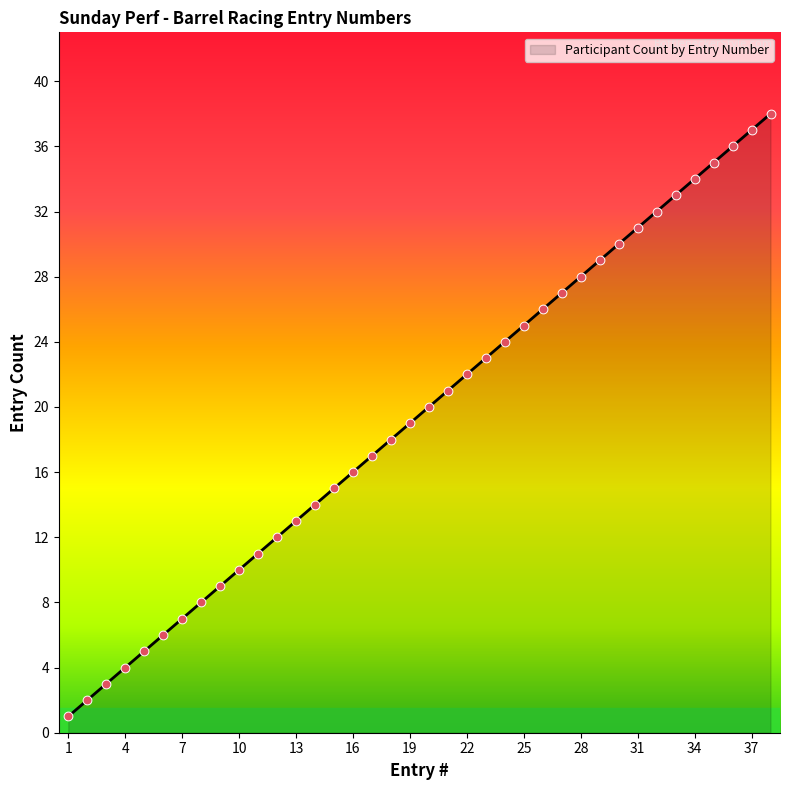

What is the greatest value displayed?

38